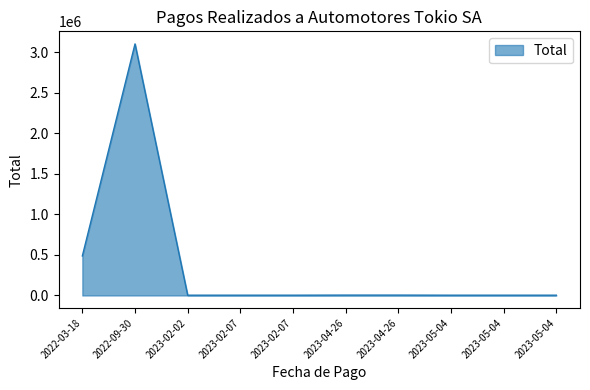

What is the label of the 1st point from the left?

2022-03-18